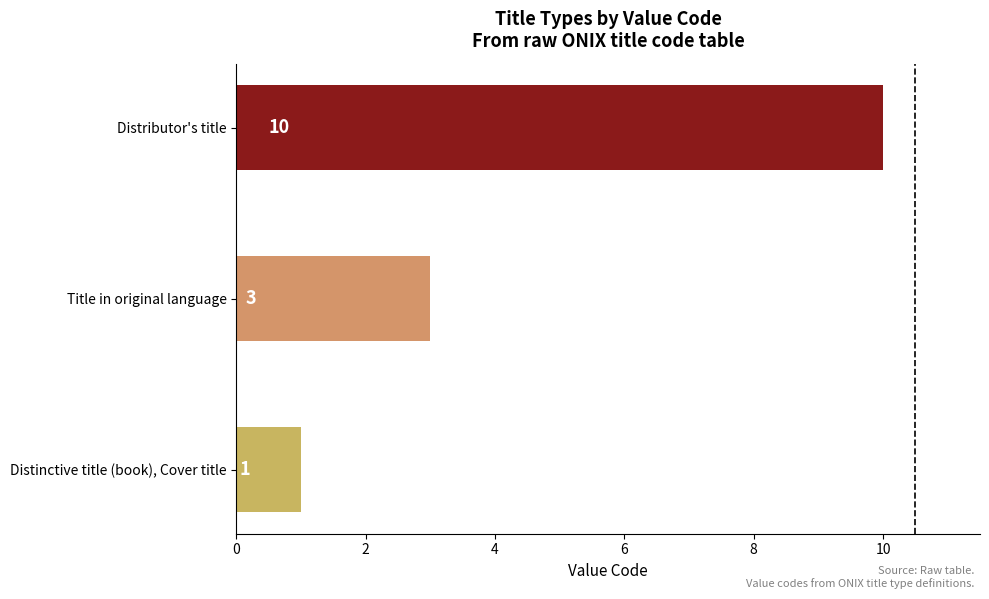

Reading bottom to top, transcribe all the data shown in this chart.

Distinctive title (book), Cover title=1	Title in original language=3	Distributor's title=10